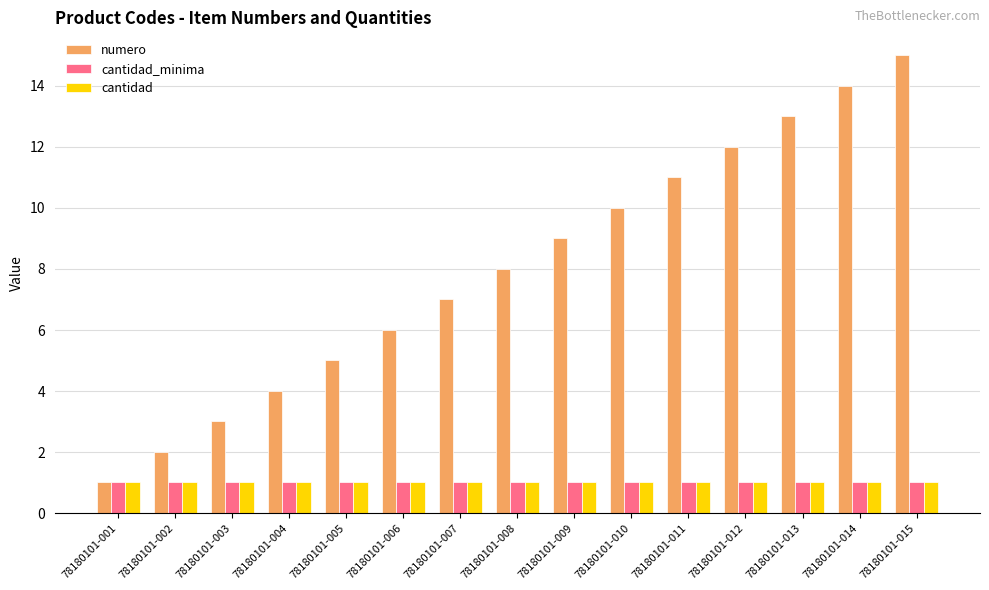

What is the difference between the highest and lowest values at 78180101-008?

7